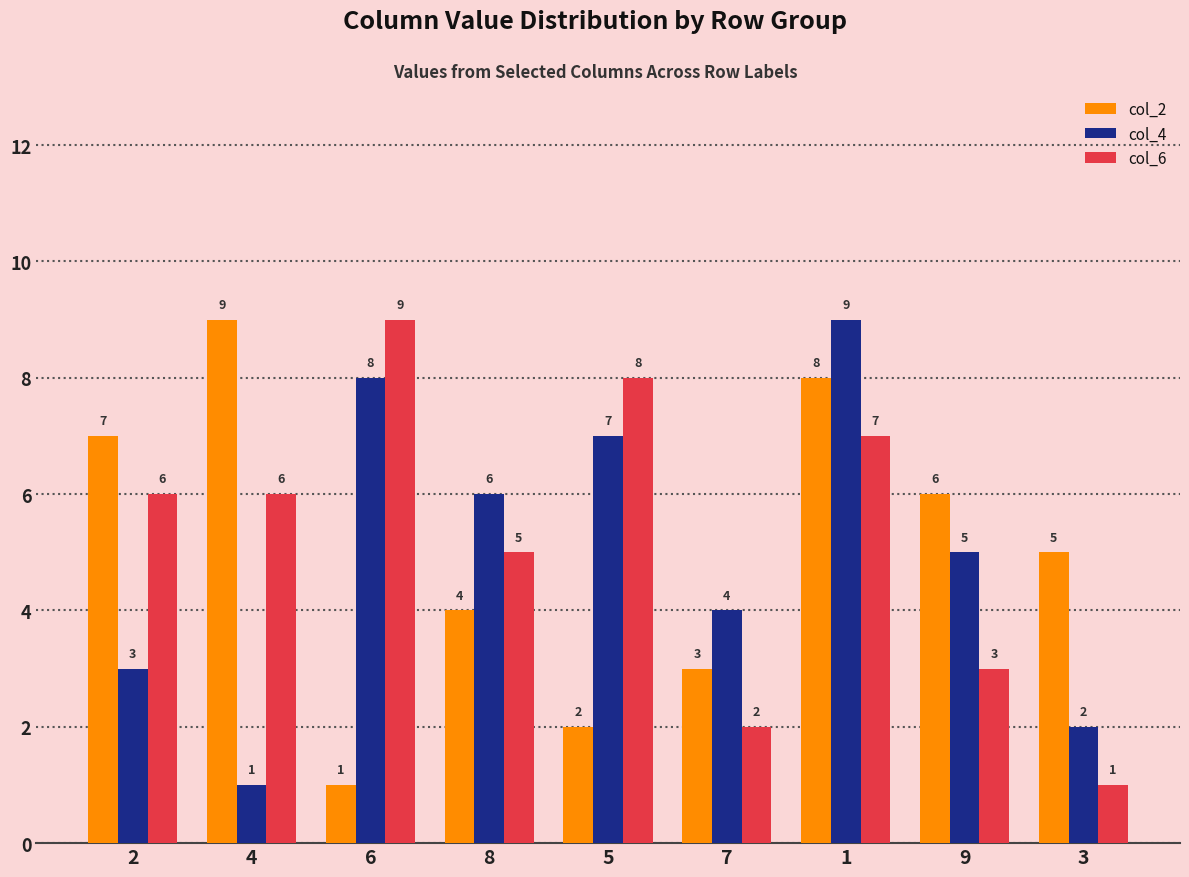

Reading left to right, extract all data points from this chart.

col_2: 7	9	1	4	2	3	8	6	5
col_4: 3	1	8	6	7	4	9	5	2
col_6: 6	6	9	5	8	2	7	3	1